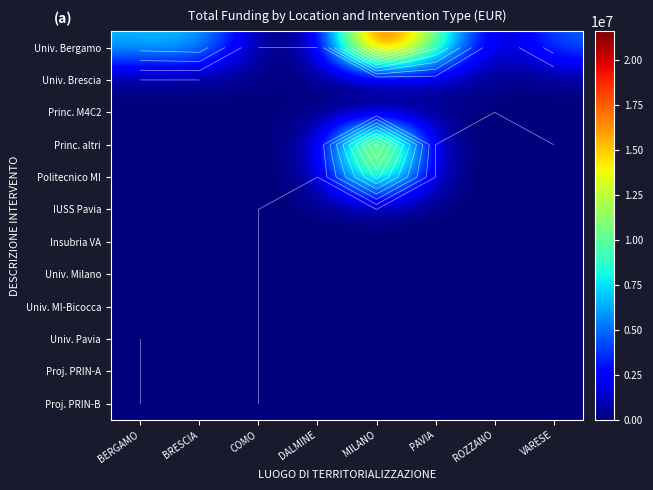

What is the greatest value displayed?

21615132.0